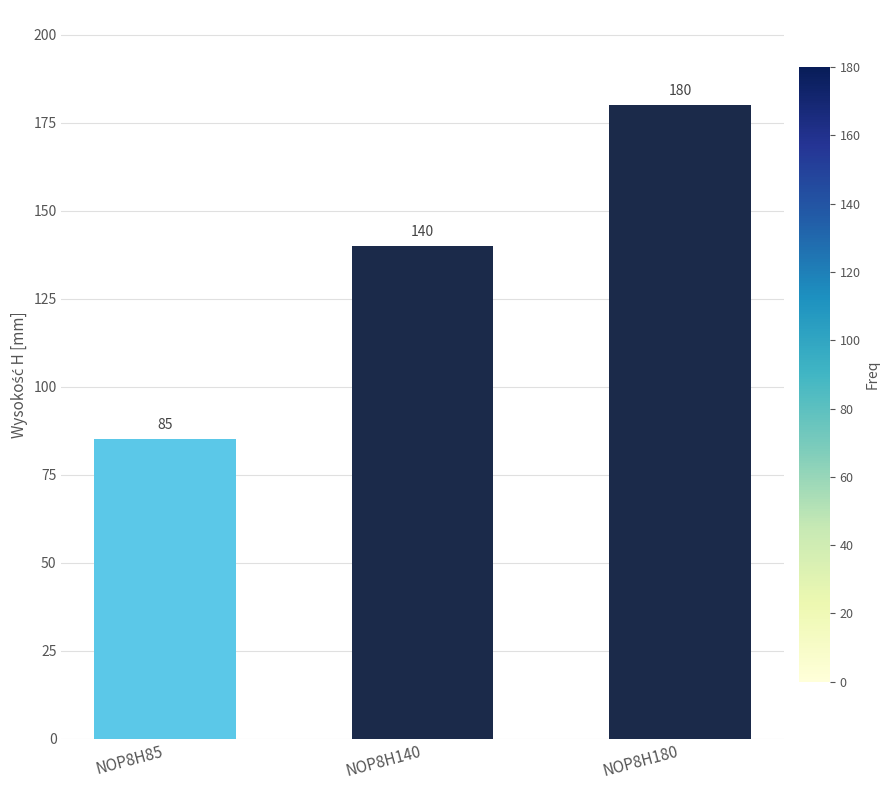

Reading left to right, list all the values displayed in this chart.

85	140	180